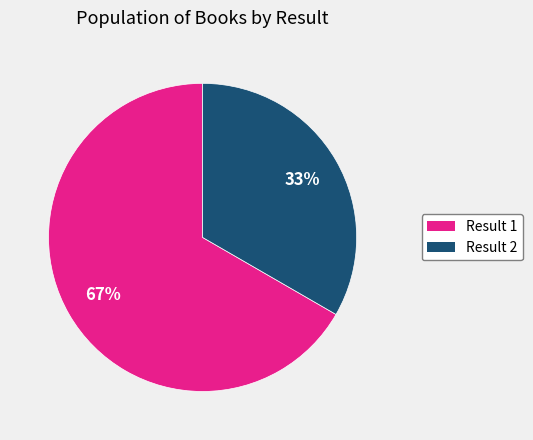

Combined, do Result 2 and Result 1 account for over 50%?

Yes